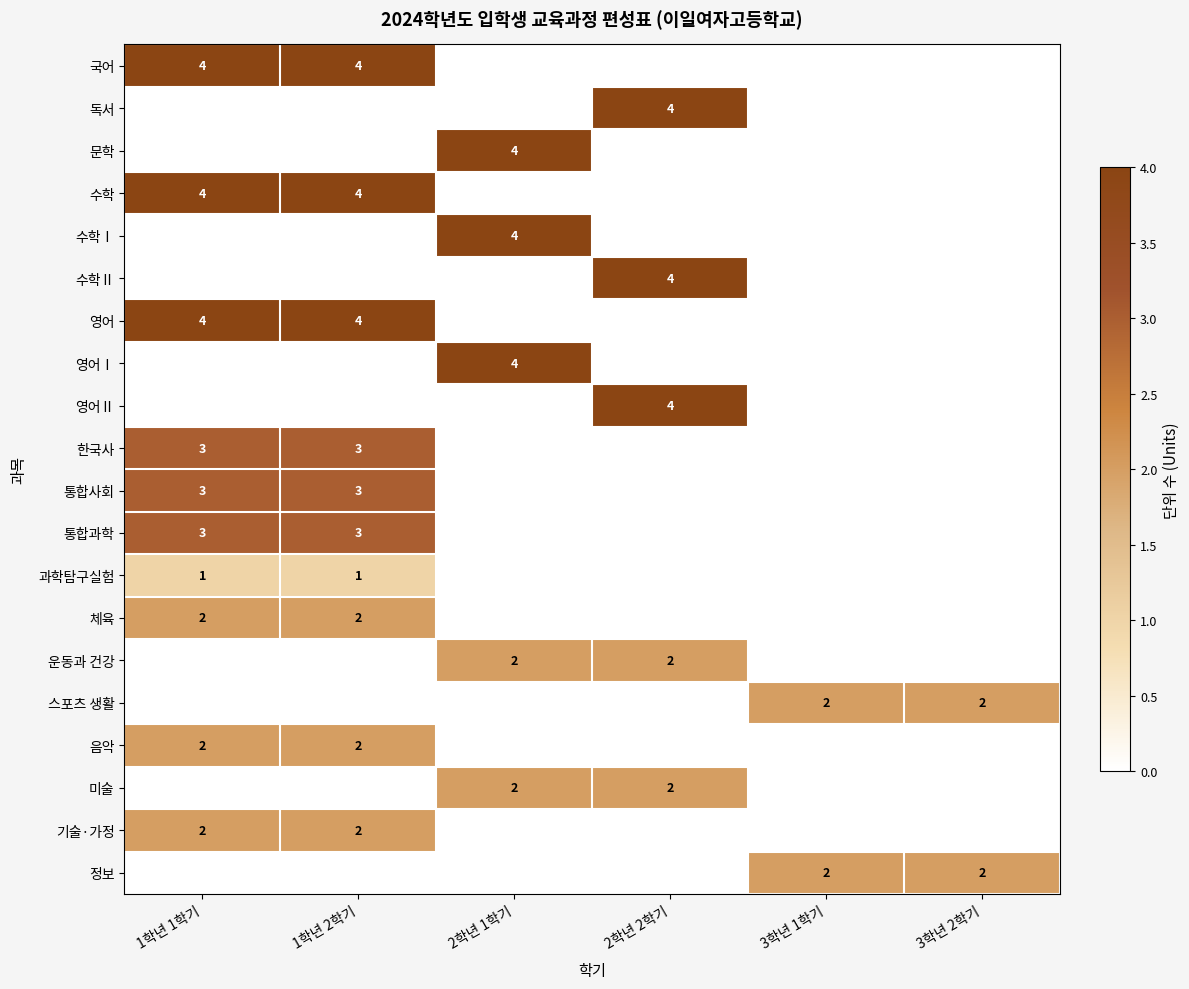

What is the total value across all series at 3학년 1학기?

4